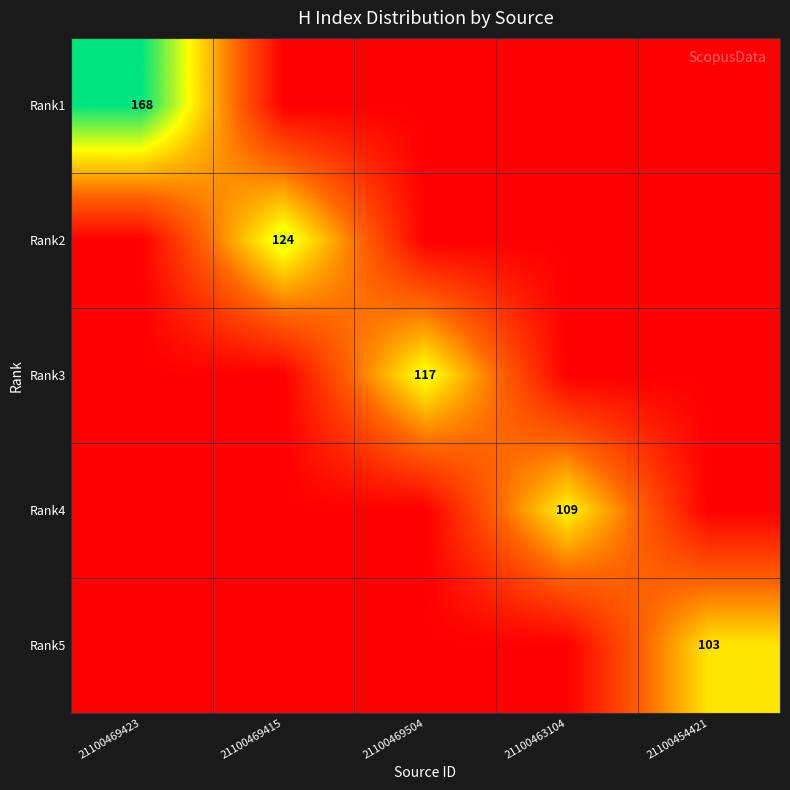

The Rank3 series shows 117 at 21100469504. True or false?

True